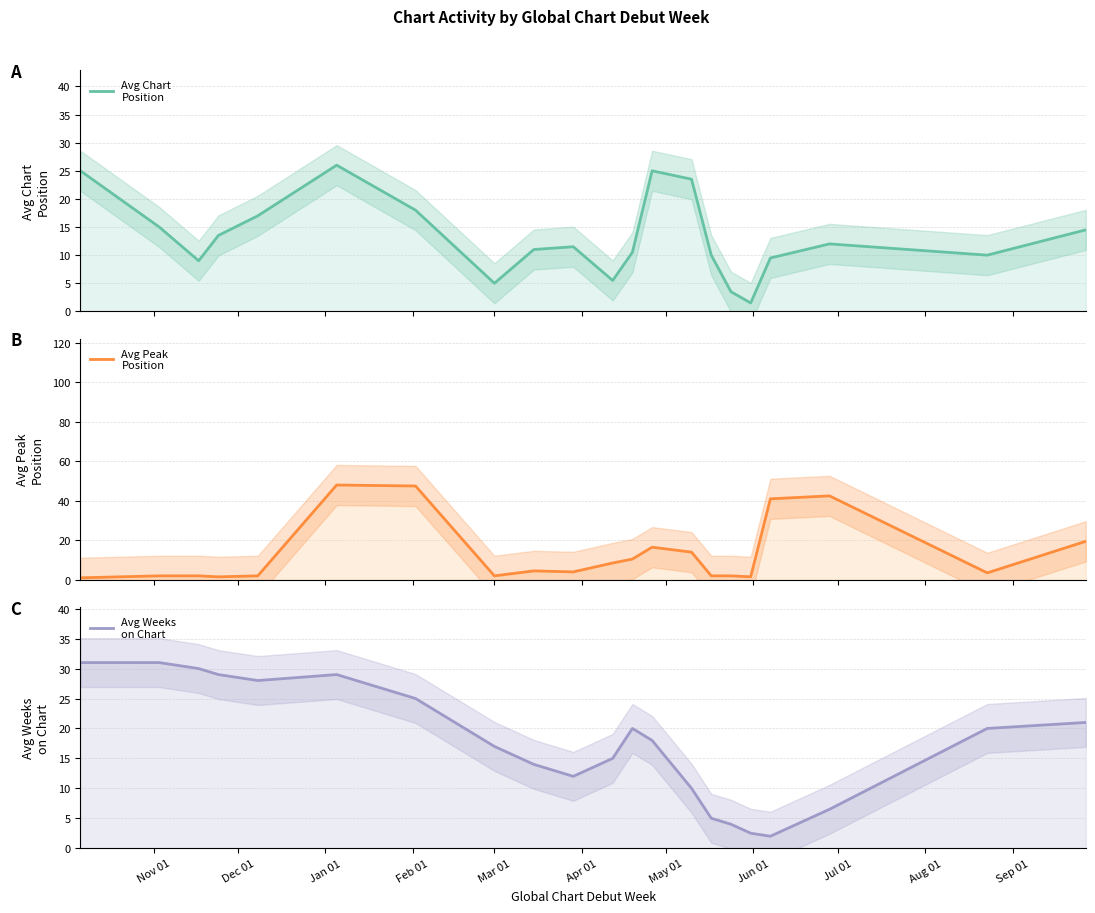

At how many categories does at least one series exceed 1?

21